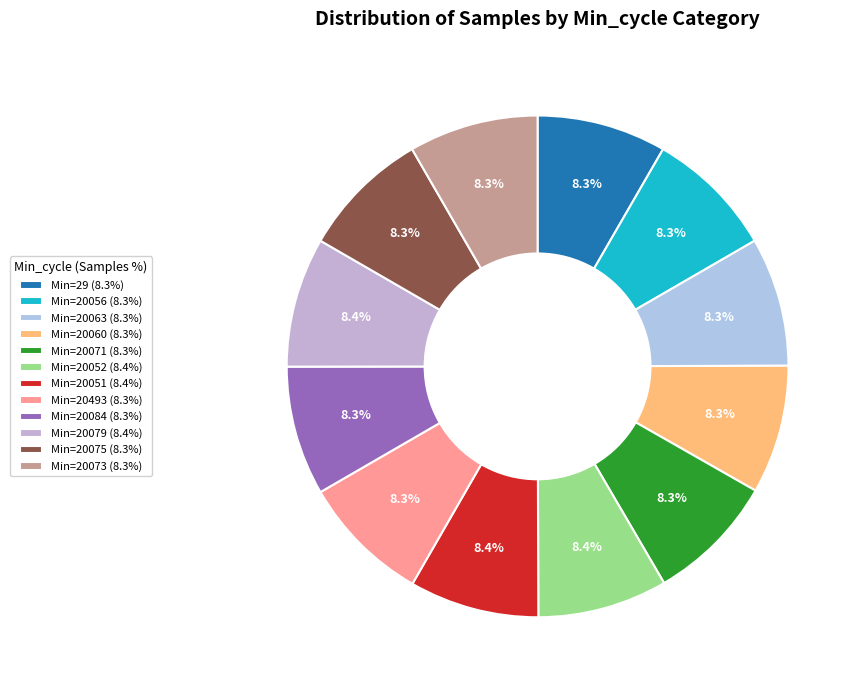

Count the number of slices in the pie.

12